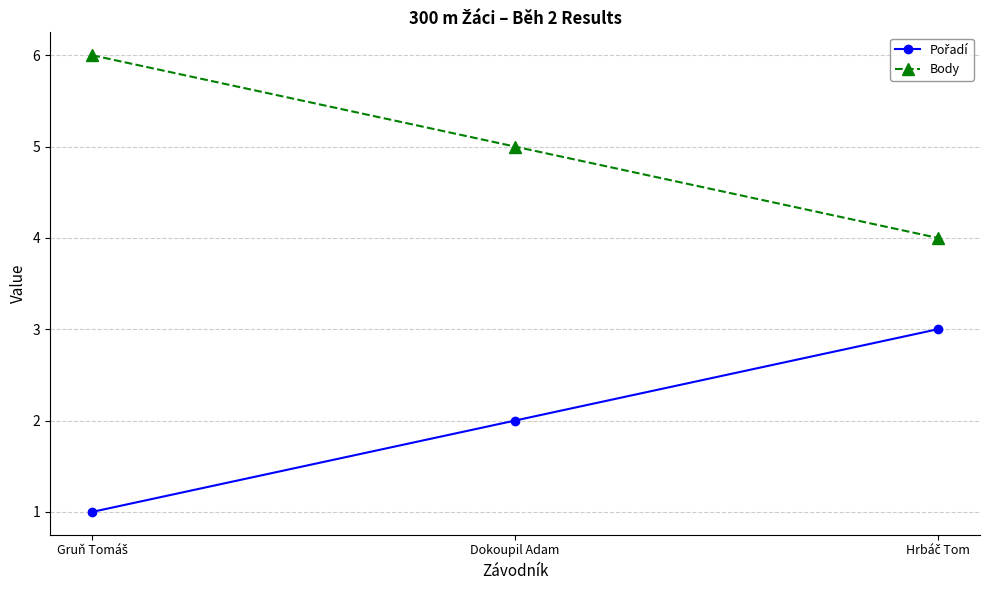

What is the greatest value displayed?

6